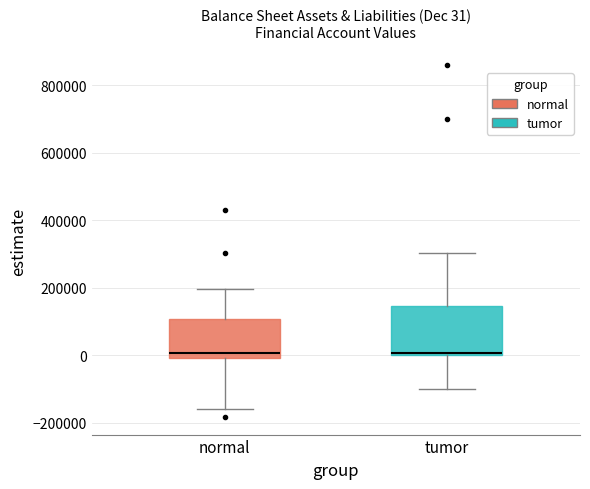

Comparing the boxes themselves (not the whiskers), which one is the tallest?

tumor